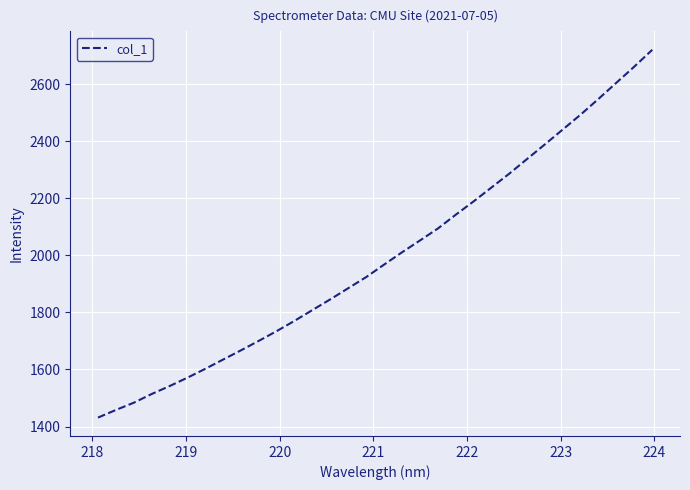

What is the difference between the maximum and minimum values?

1288.8